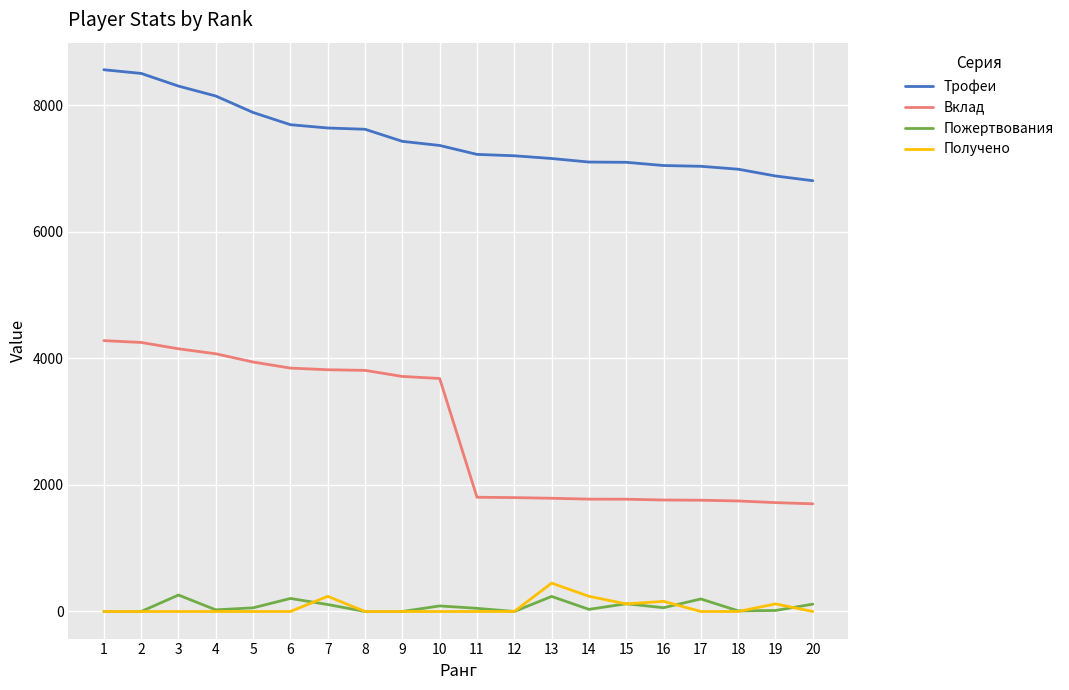

What is the maximum value shown in the chart?

8558